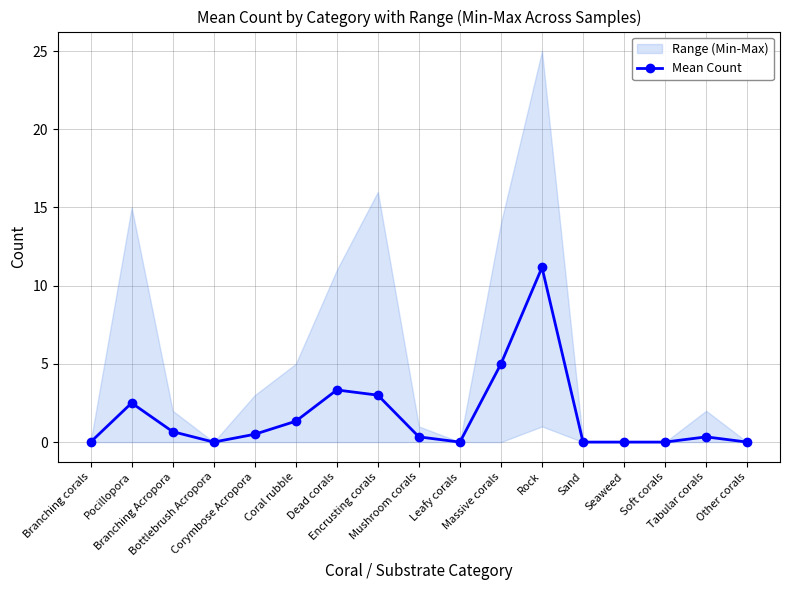

How many interior local valleys (lower than both neighbors) does the data have?

2